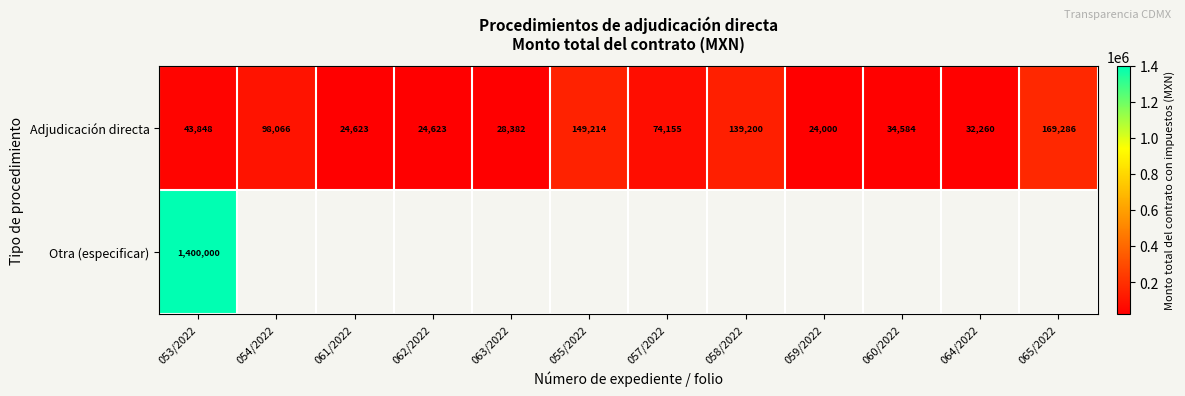

Is it true that Adjudicación directa equals 24623 at 061/2022?

True